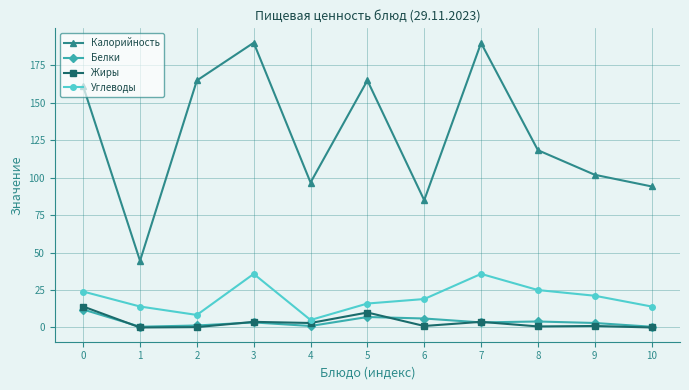

At which category does Калорийность reach its first local valley?

1